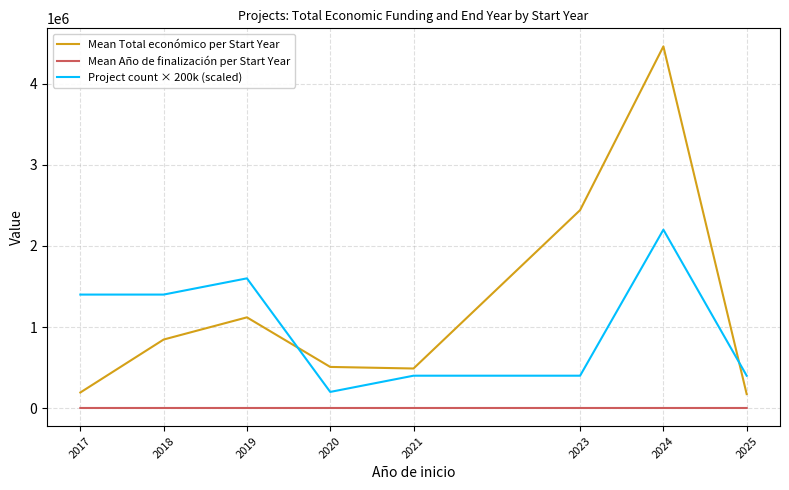

Is it true that Mean Total económico per Start Year equals 173232.0 at 2025?

True